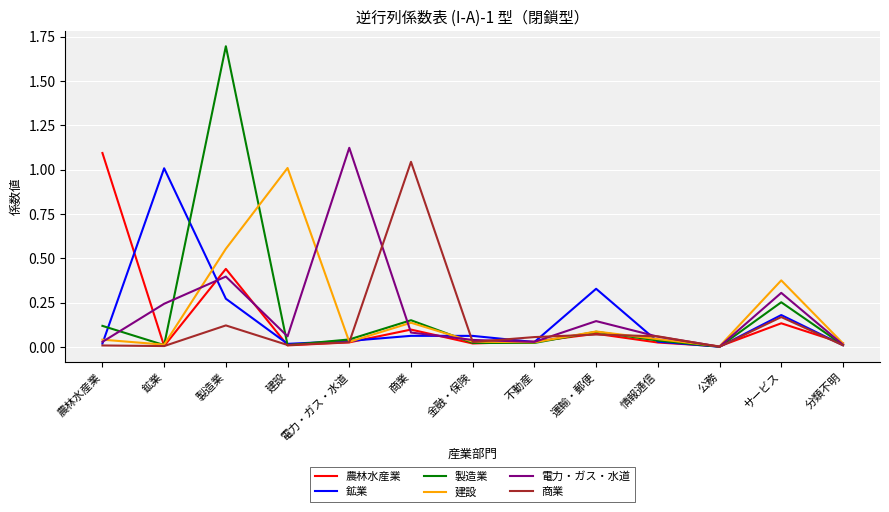

Is it true that 農林水産業 equals 0.0 at 電力・ガス・水道?

True